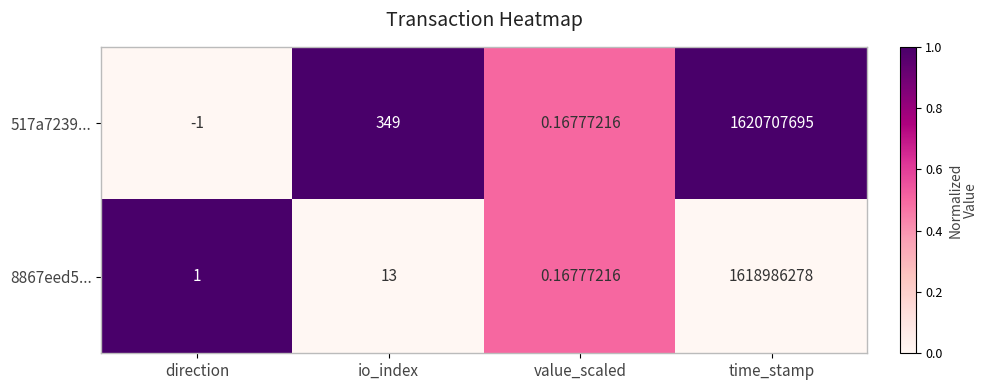

Which label corresponds to the largest value in the chart?

time_stamp